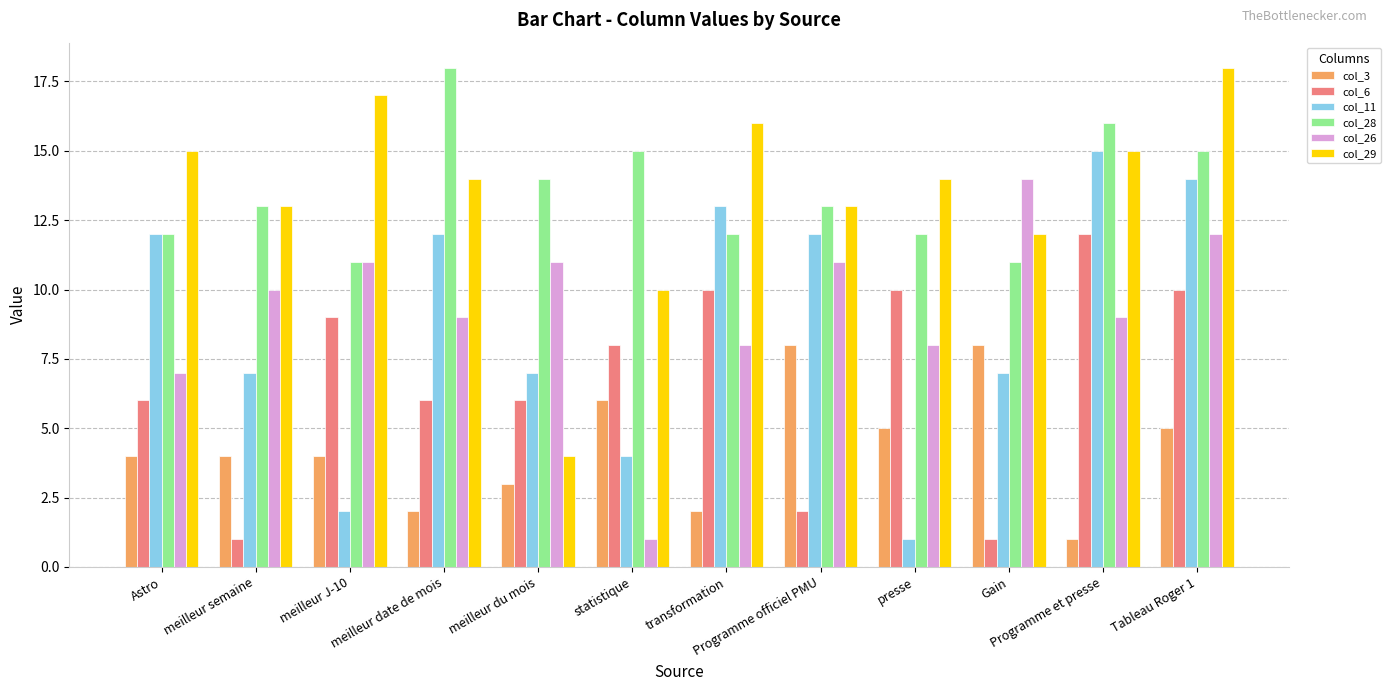

What is the label of the 12th bar from the right?

Astro